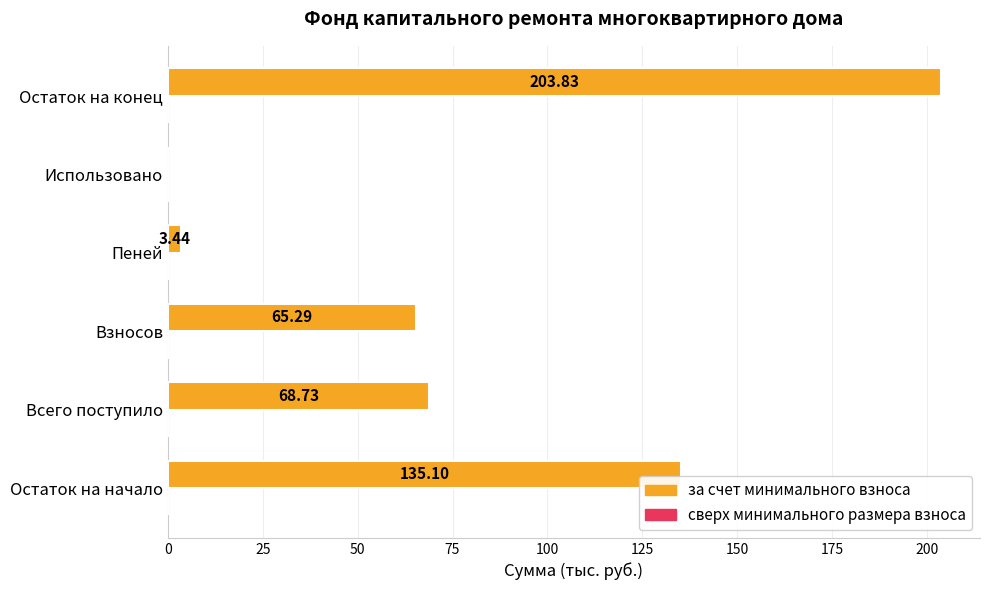

What is the sum of all values?

476.4